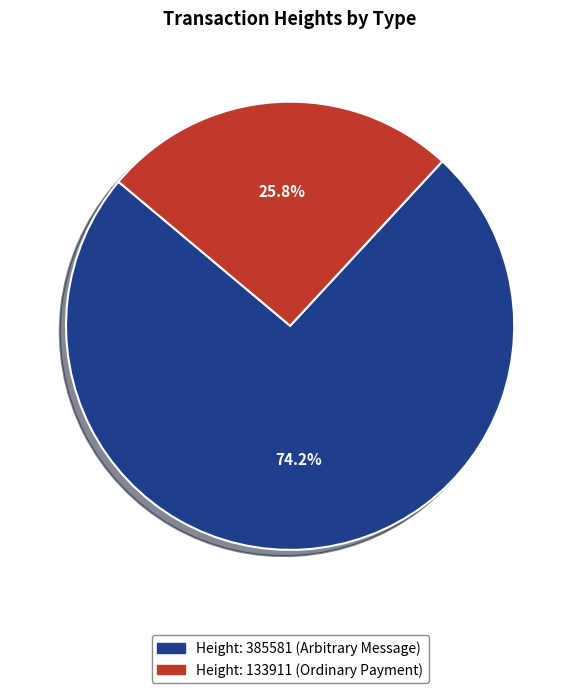

Between Height: 385581 (Arbitrary Message) and Height: 133911 (Ordinary Payment), which is larger?

Height: 385581 (Arbitrary Message)